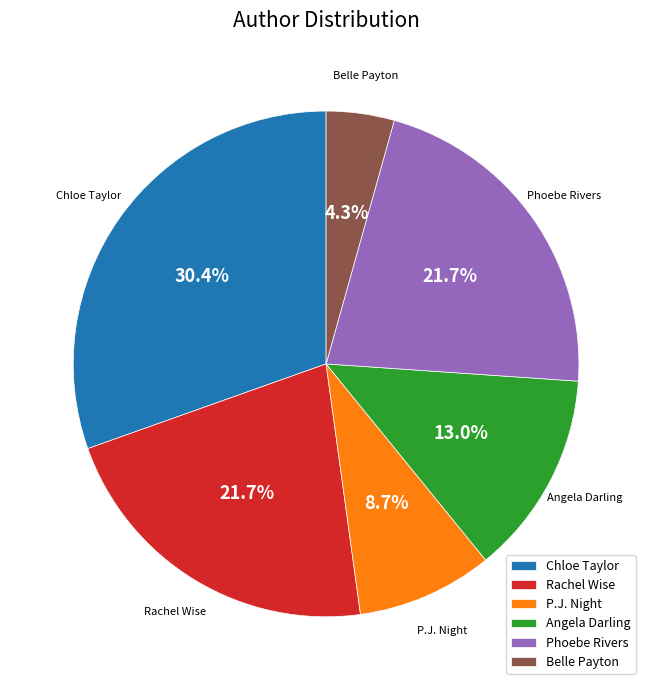

Is there a majority slice in this chart?

No